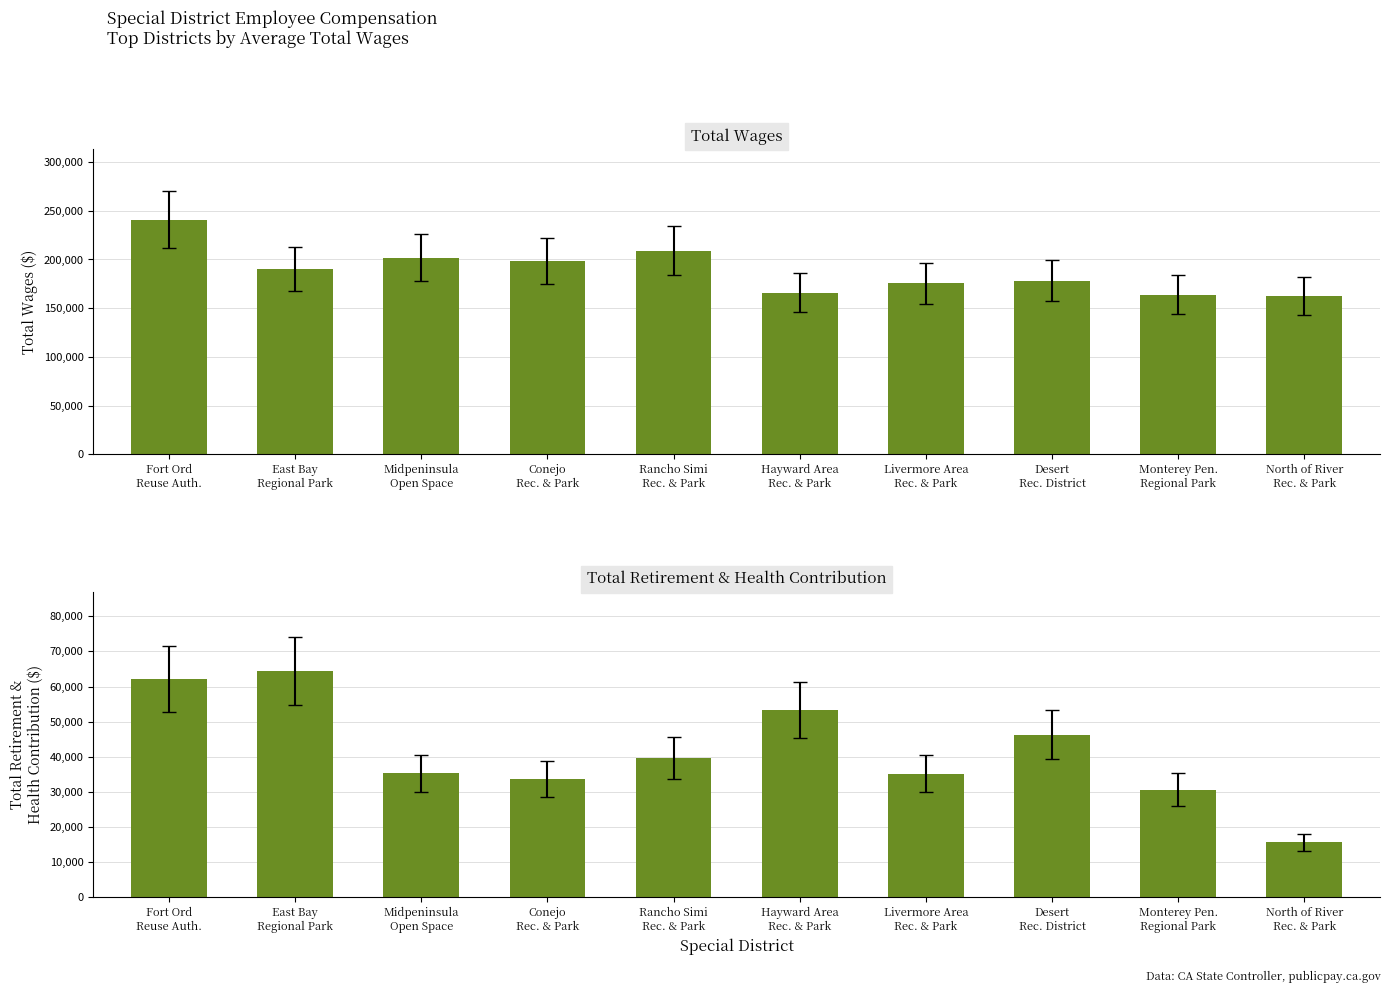

At which category does the chart reach its minimum across all series?

North of River
Rec. & Park